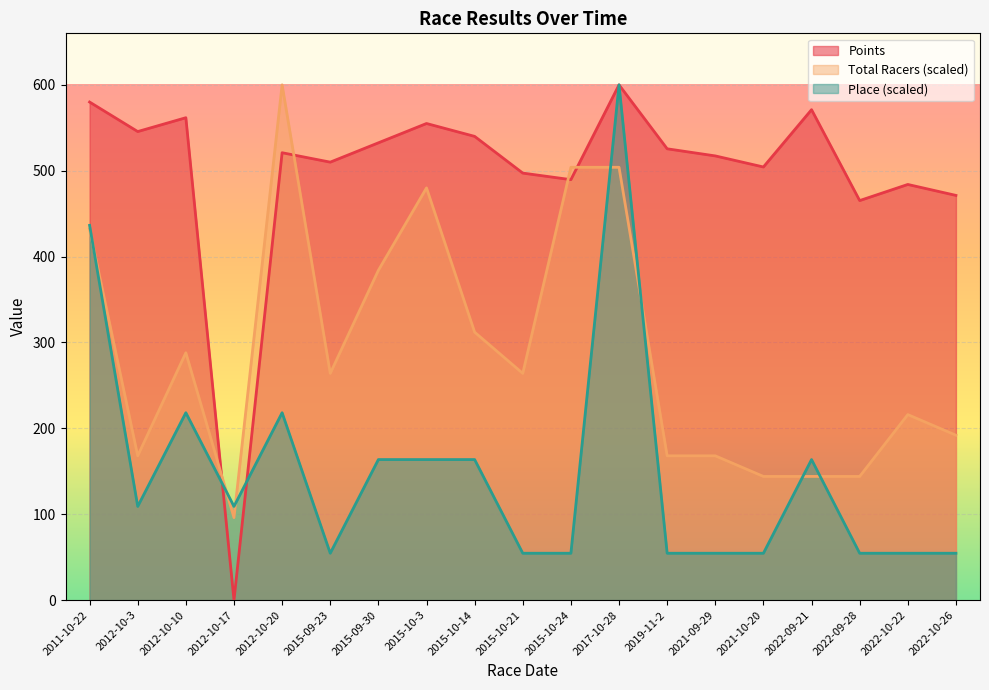

How many data points in Points are less than 520?

9